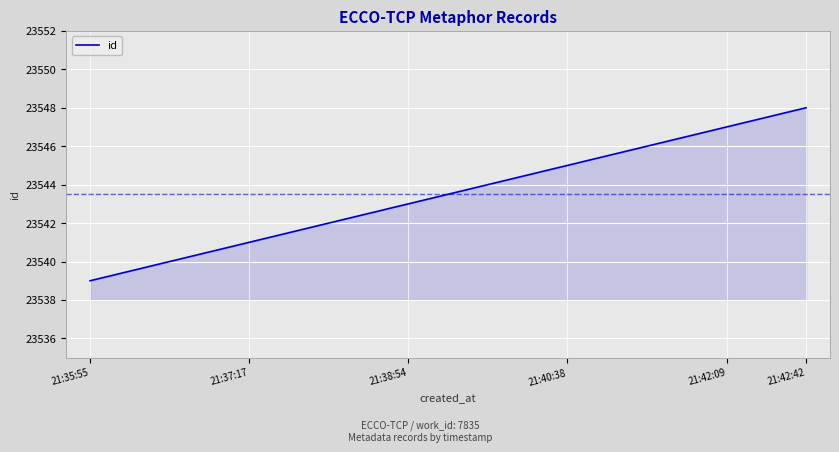

What is the maximum value shown in the chart?

23548